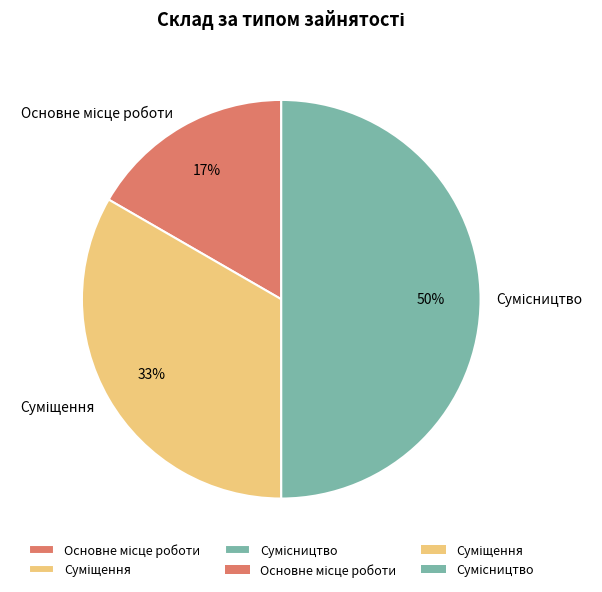

To the nearest percent, what is the average slice percentage?

33%